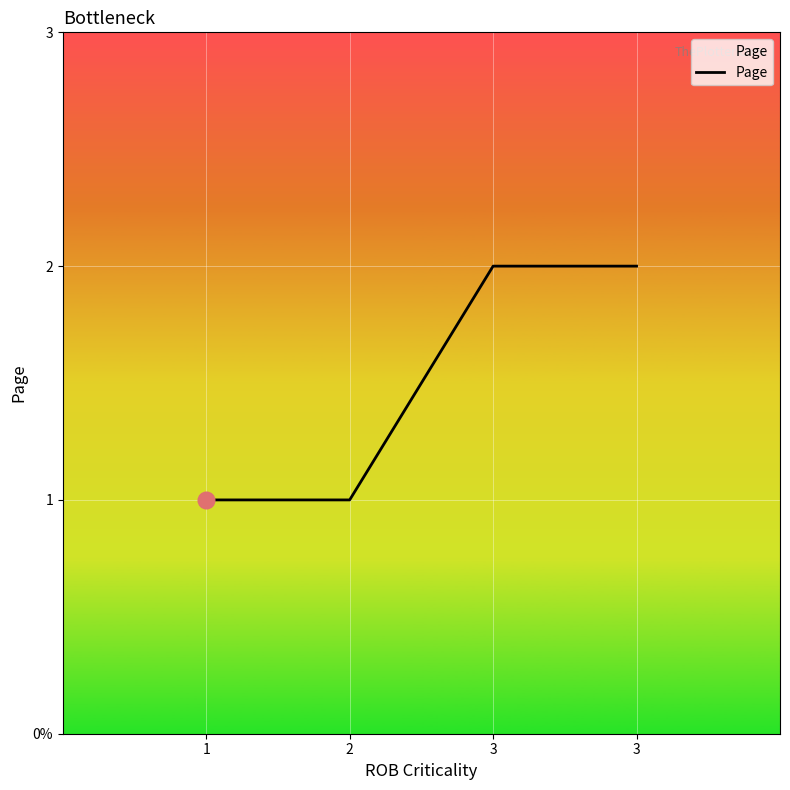

What is the difference between the maximum and second lowest values?

1